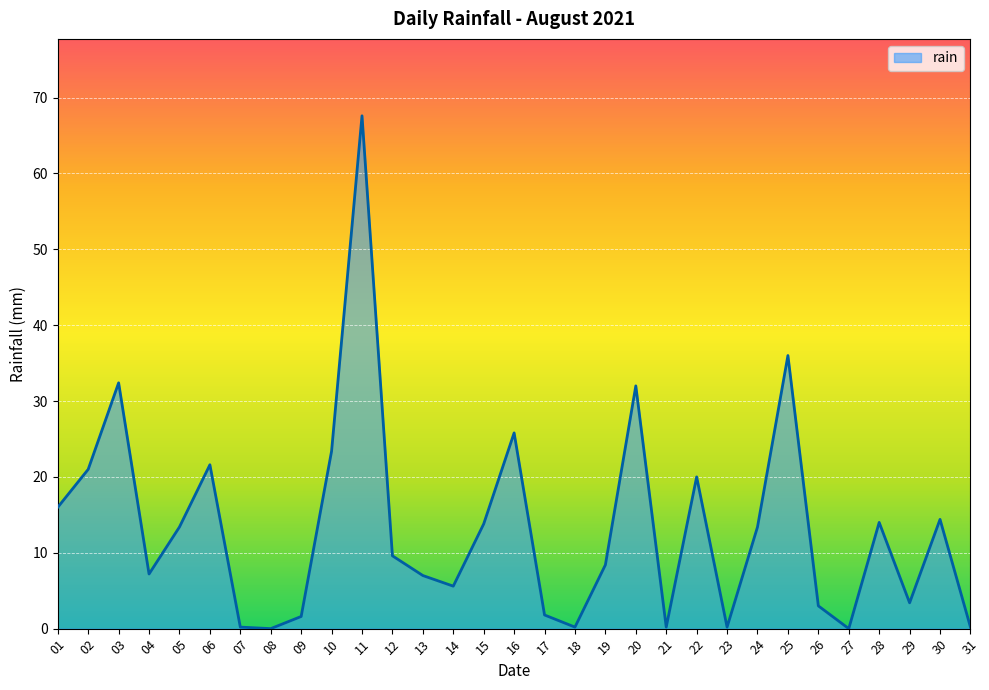

True or false: the data has more than 0 interior local peaks.

True